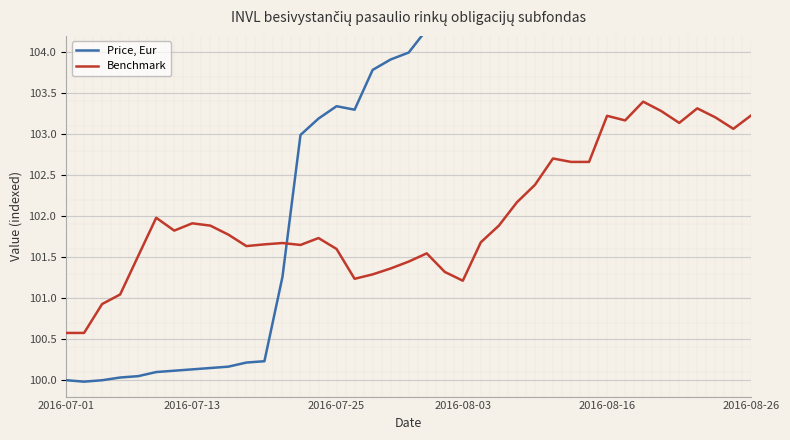

True or false: Price, Eur has a value of 32.3 at 27.

False